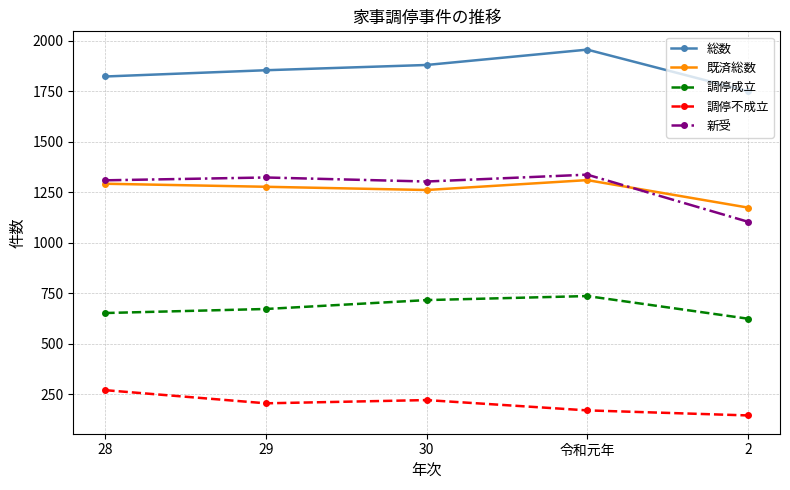

Which series has the largest total across all categories?

総数